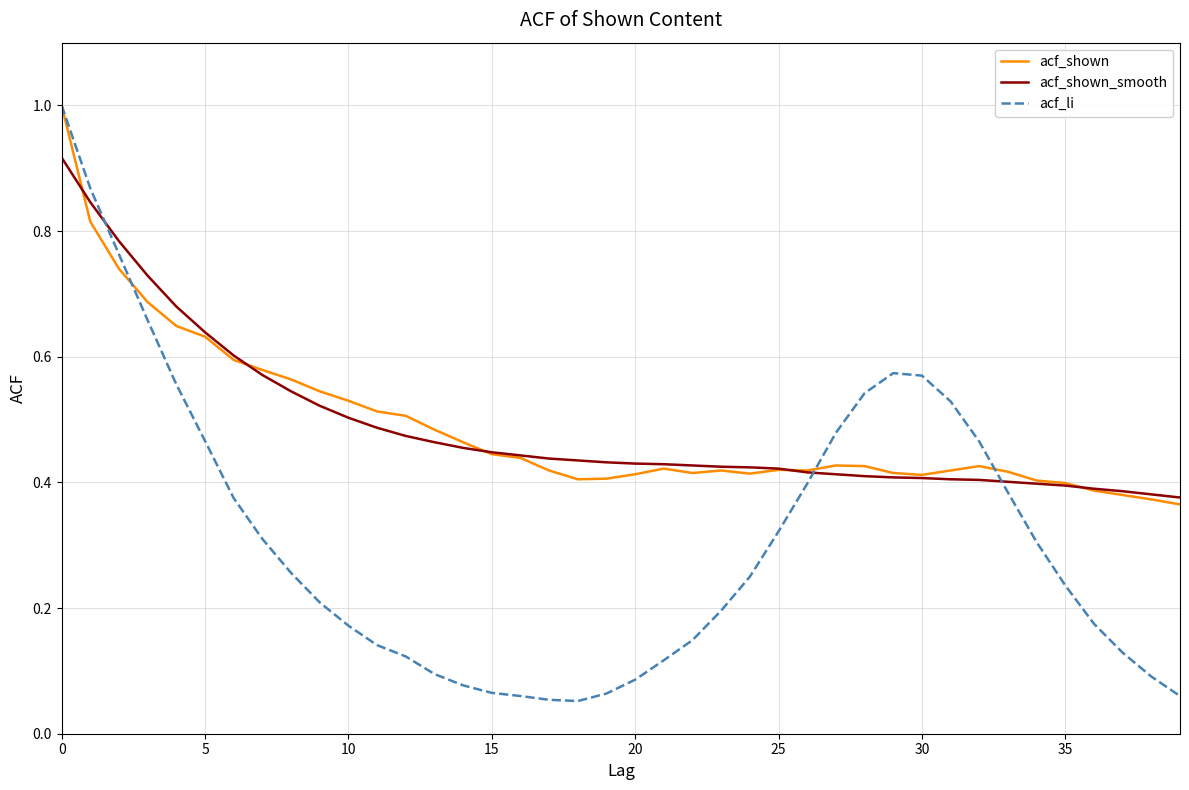

Is this an area chart (filled region under the line)?

No